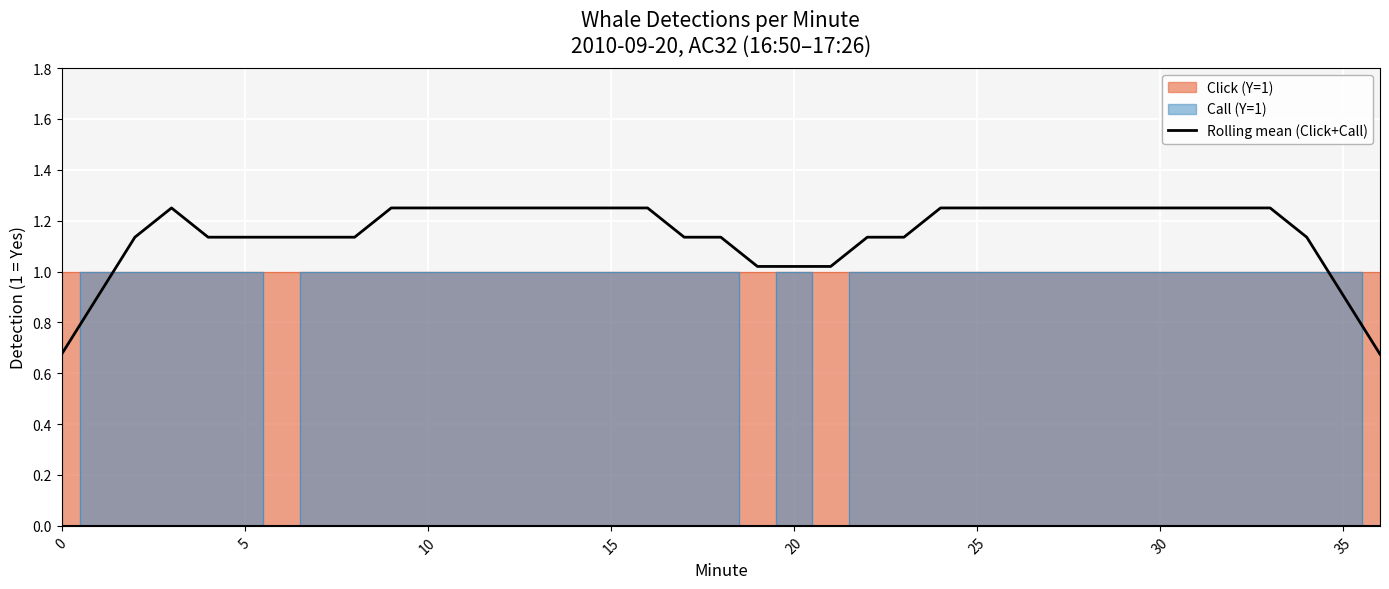

What is the label of the 35th point from the left?

34